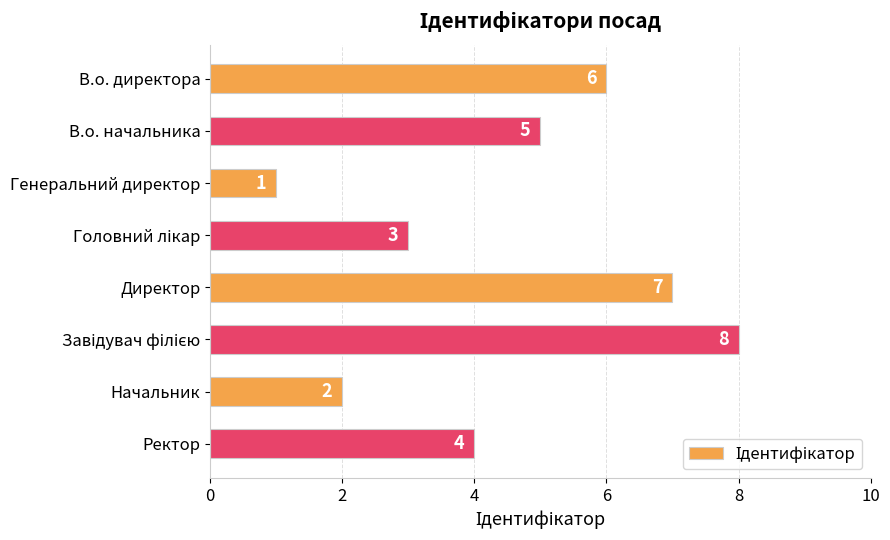

What is the value of the 4th bar from the top?

3